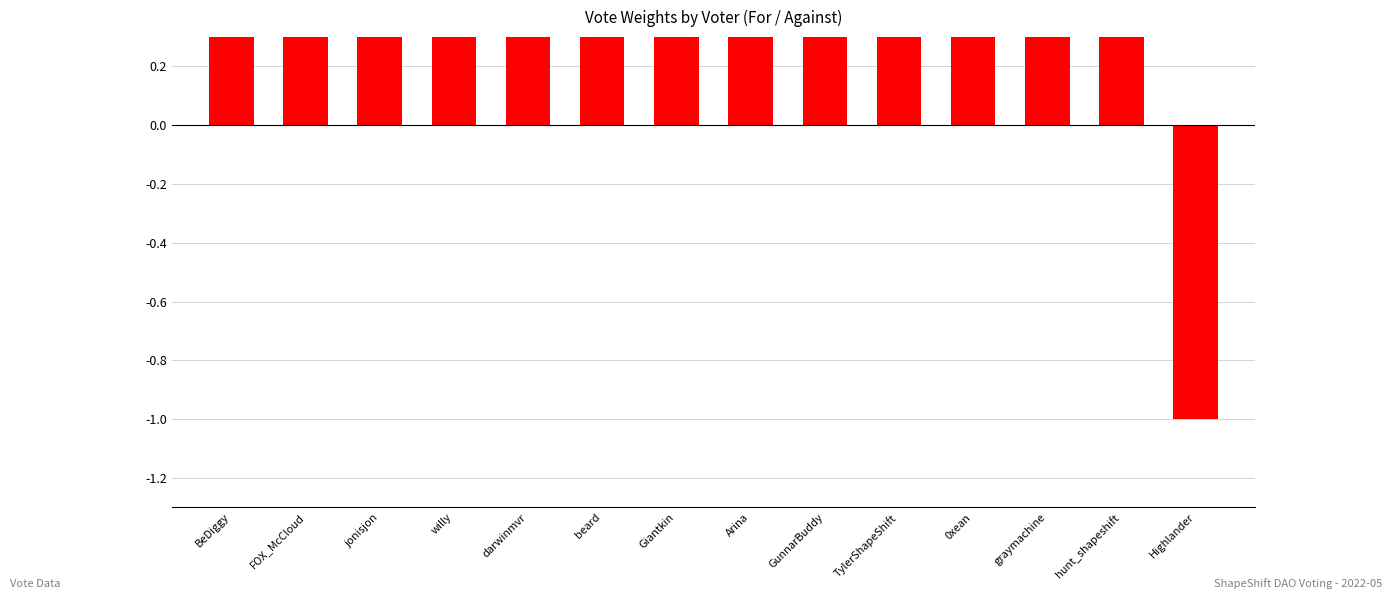

Which has a higher value, willy or Arina?

willy